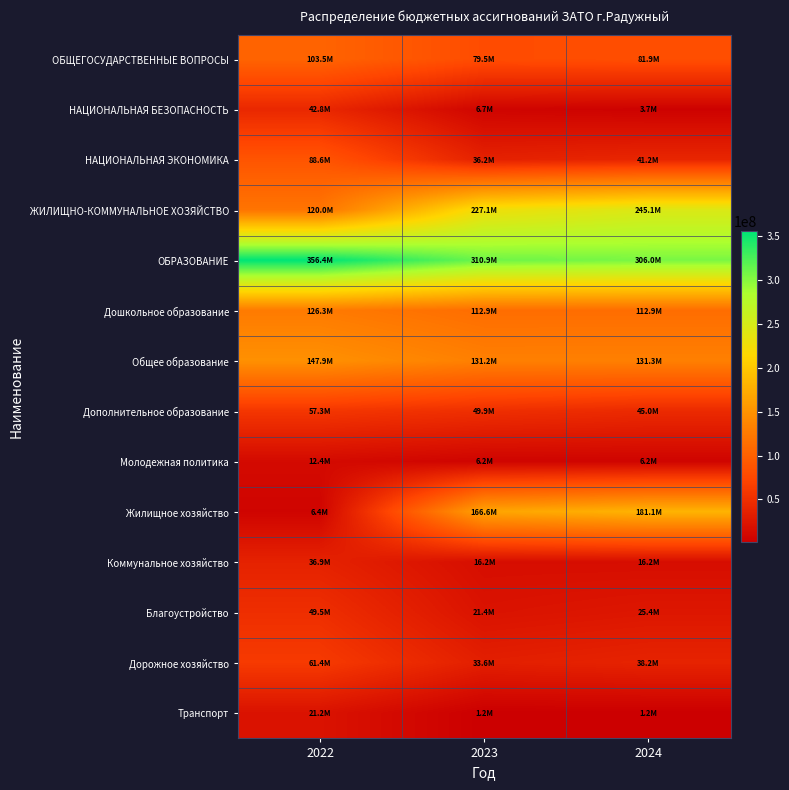

Which series has the largest total across all categories?

ОБРАЗОВАНИЕ